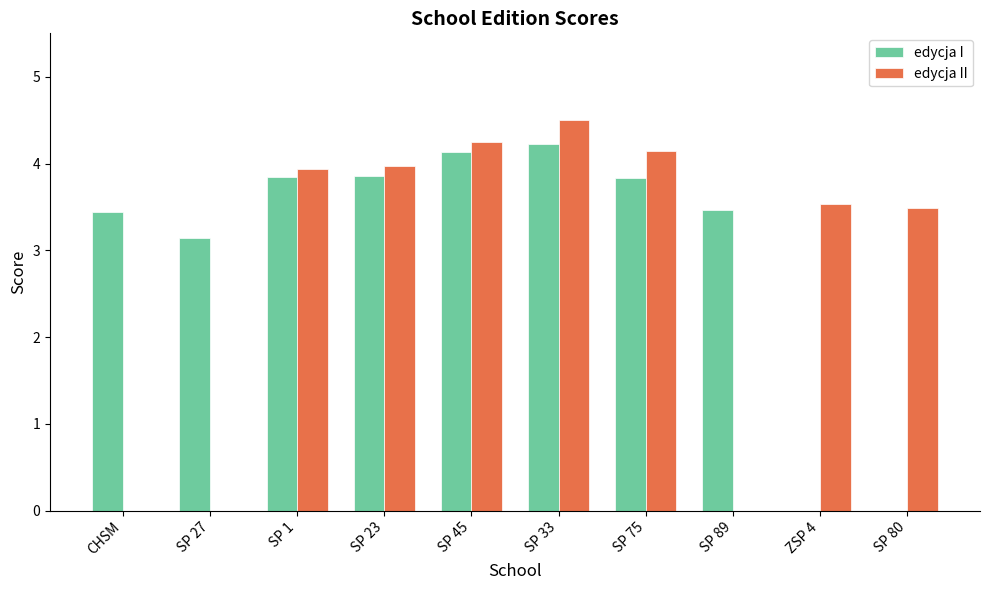

The edycja I series shows 2.5 at SP 80. True or false?

False